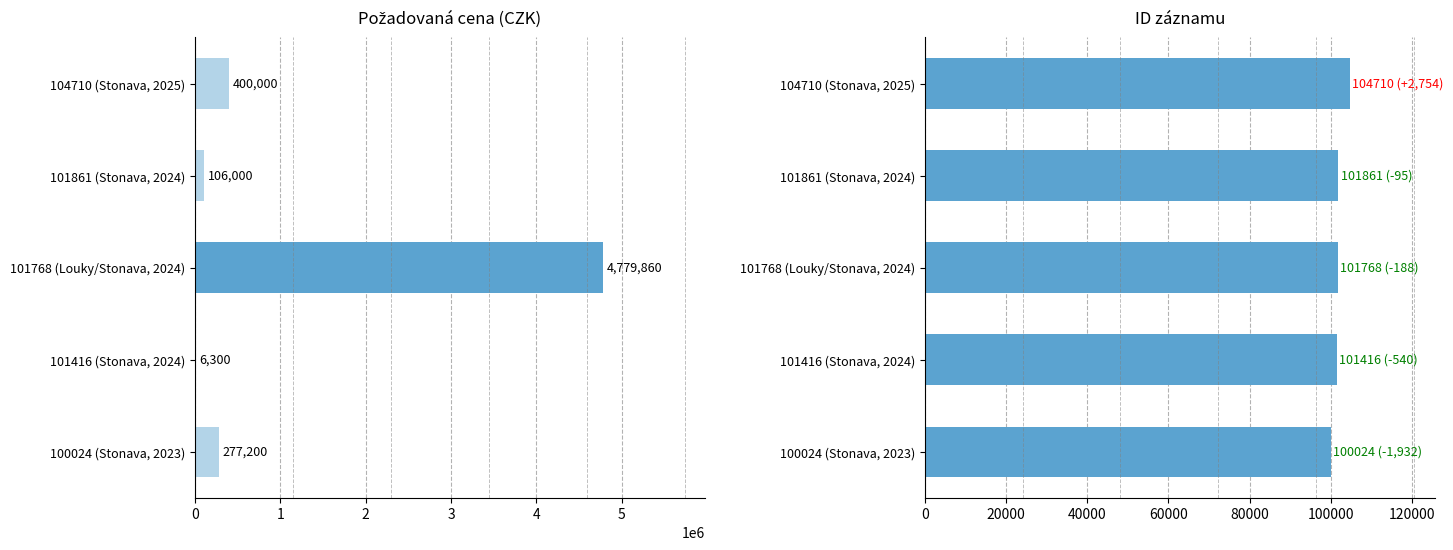

Between 101416 (Stonava, 2024) and 100024 (Stonava, 2023), which series saw the biggest shift?

POZADOVANA_CENA